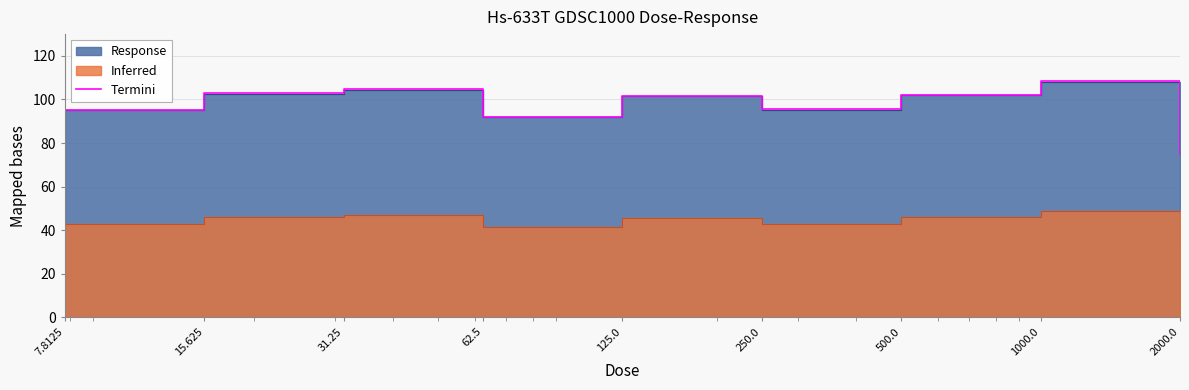

What is the label of the 9th point from the right?

7.8125